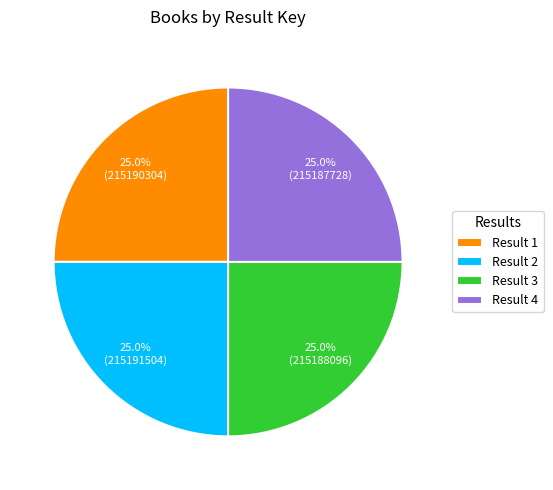

What portion of the pie excludes Result 1?

75.0%